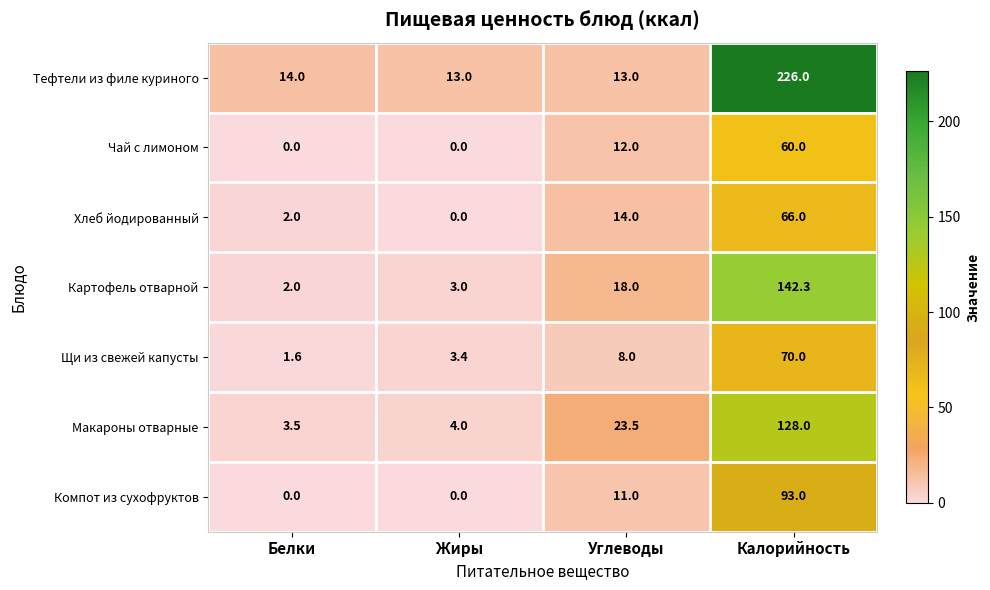

Which category has the highest value in the Компот из сухофруктов series?

Калорийность